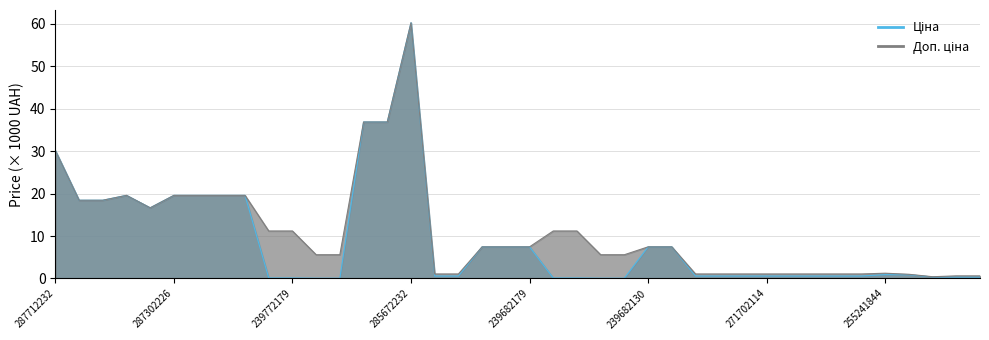

How many lines are shown in the chart?

2